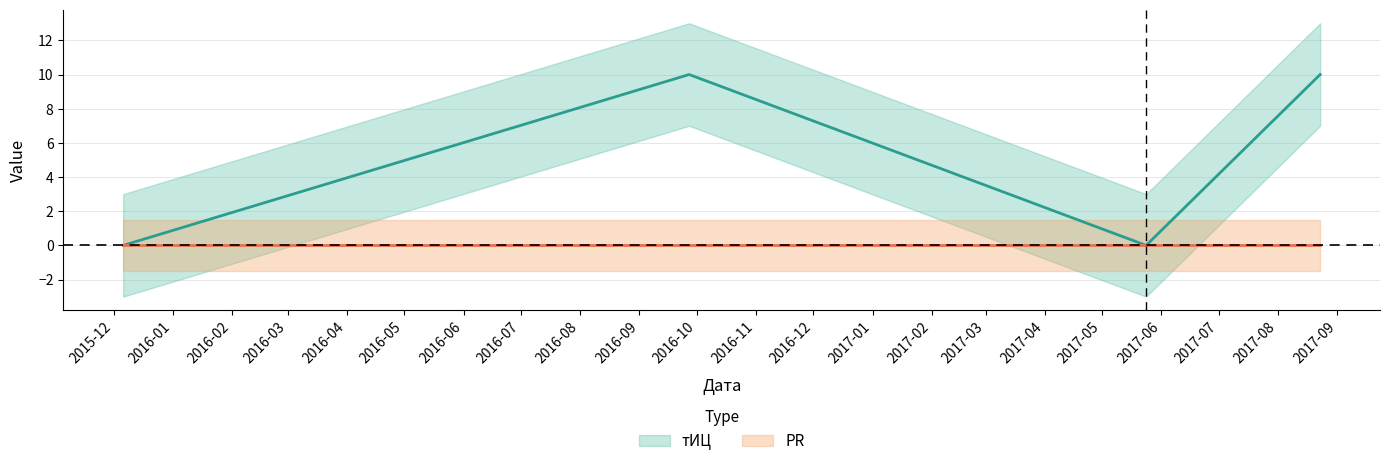

The value at 2017-08-23 is 10. True or false?

True